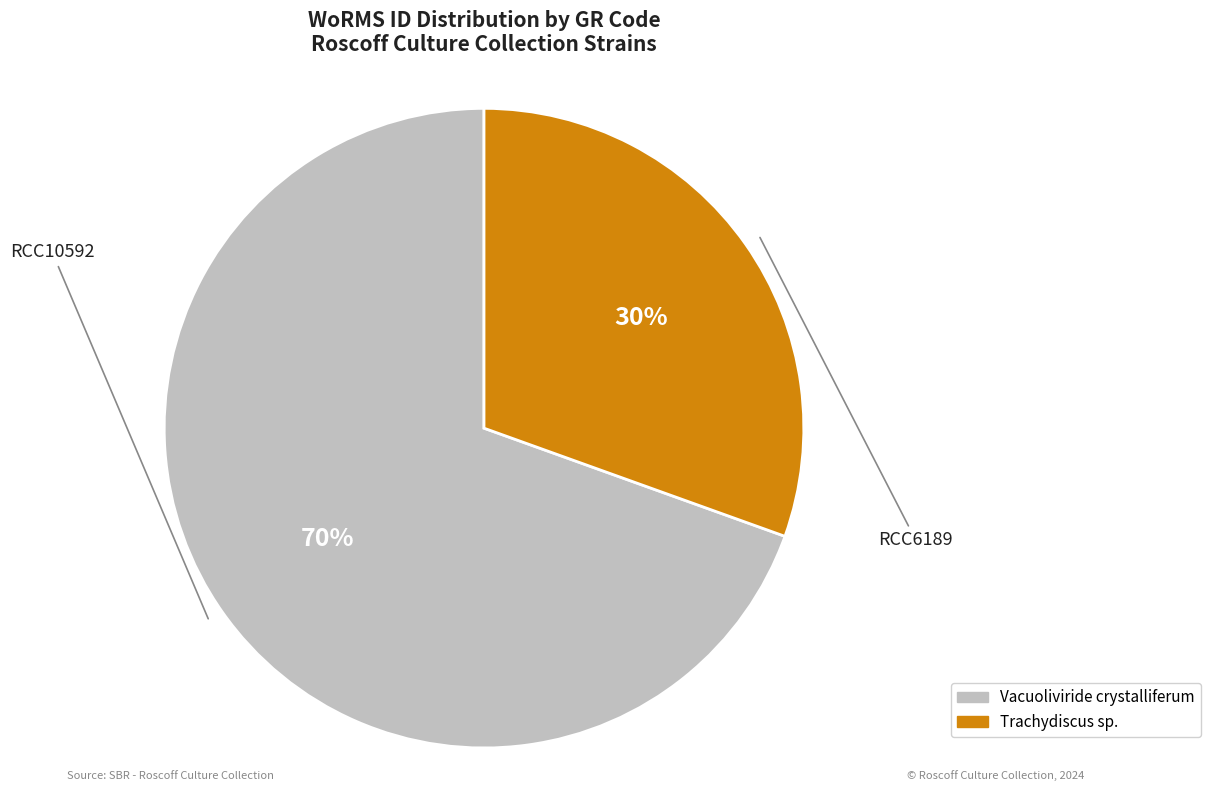

Does any single category account for the majority?

Yes